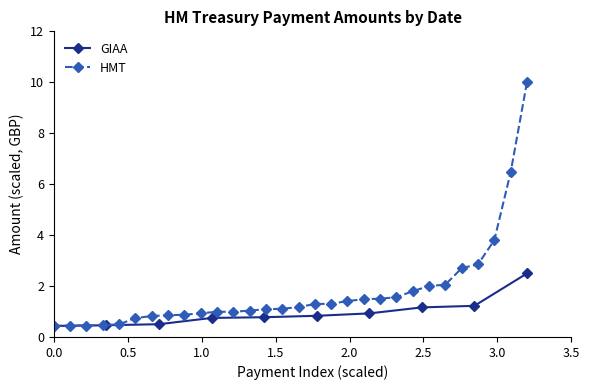

True or false: the data shows 2.1 at 3.0.

False